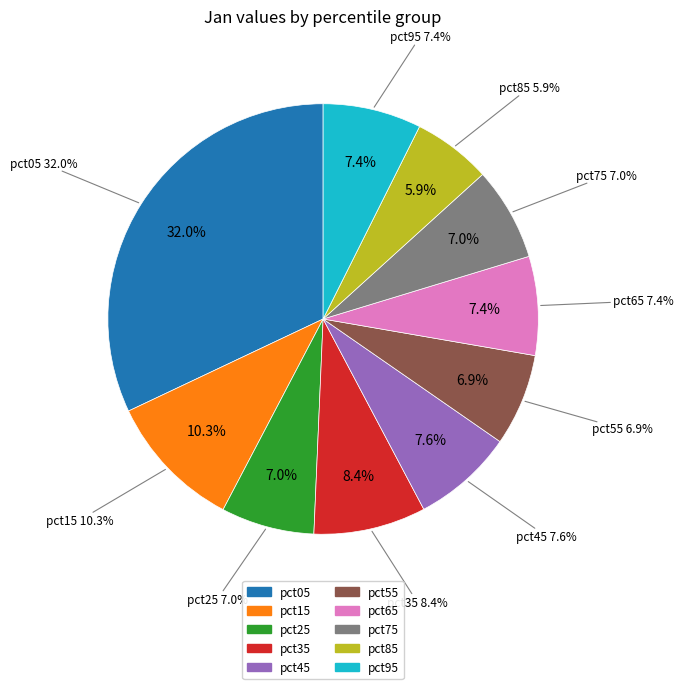

To the nearest percent, what is the combined percentage of pct15 and pct65?

18%